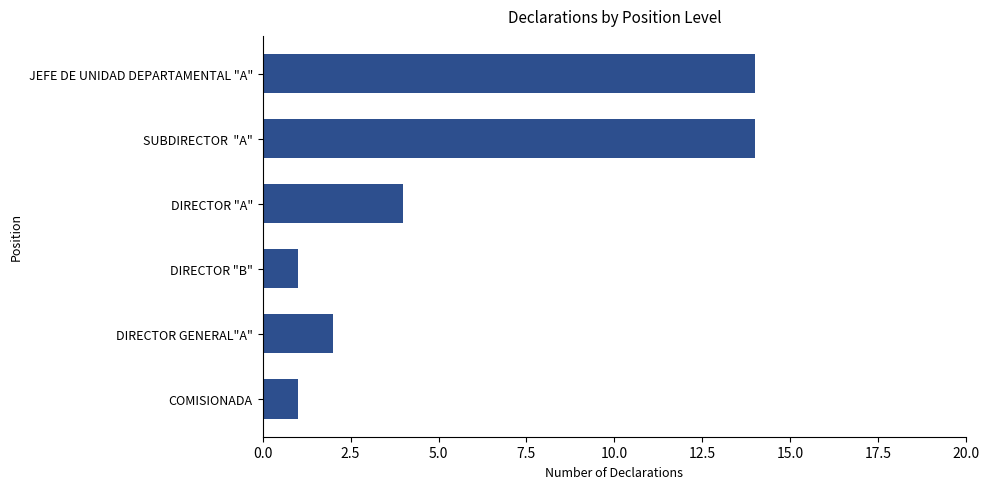

How many series are shown in this chart?

1